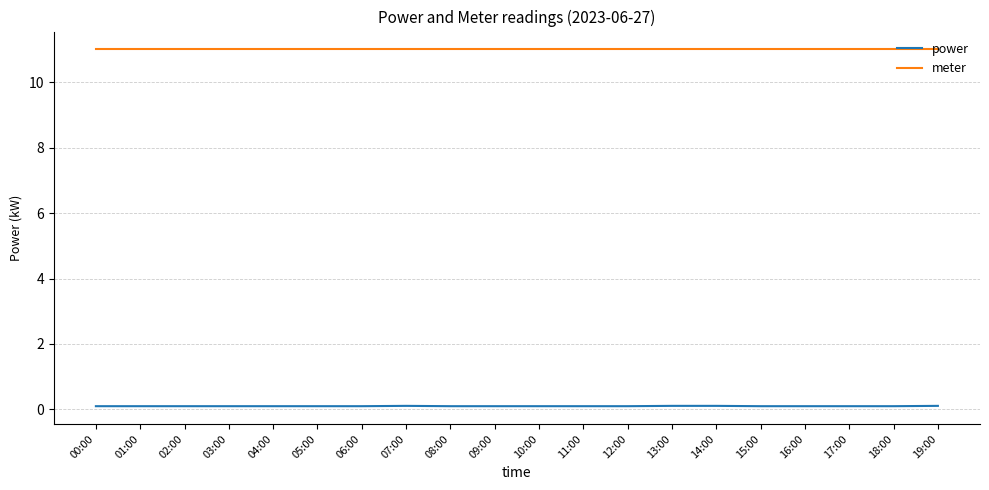

True or false: meter and power intersect in this chart.

False